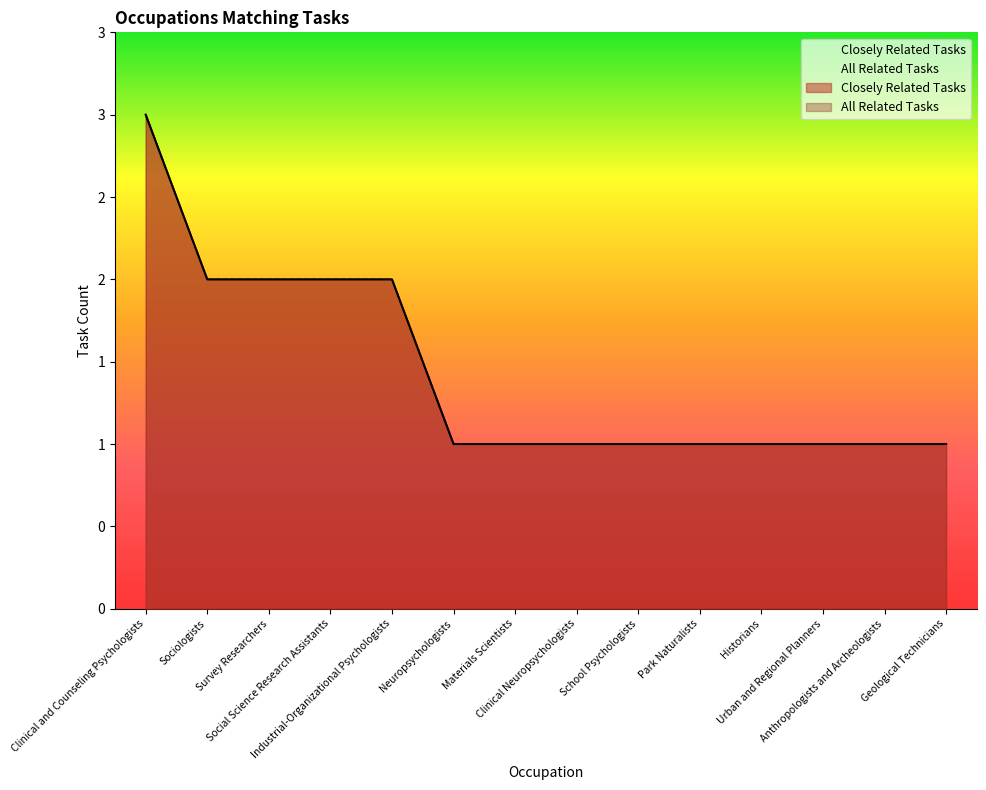

At which category is the sum across all series the highest?

Clinical and Counseling Psychologists